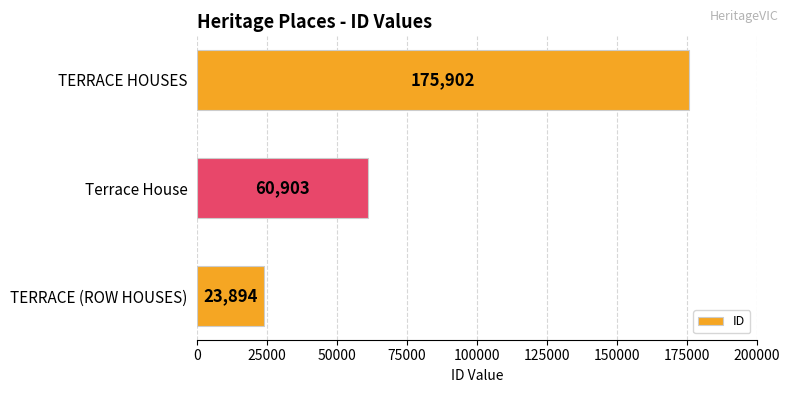

The value at TERRACE HOUSES is 296422. True or false?

False